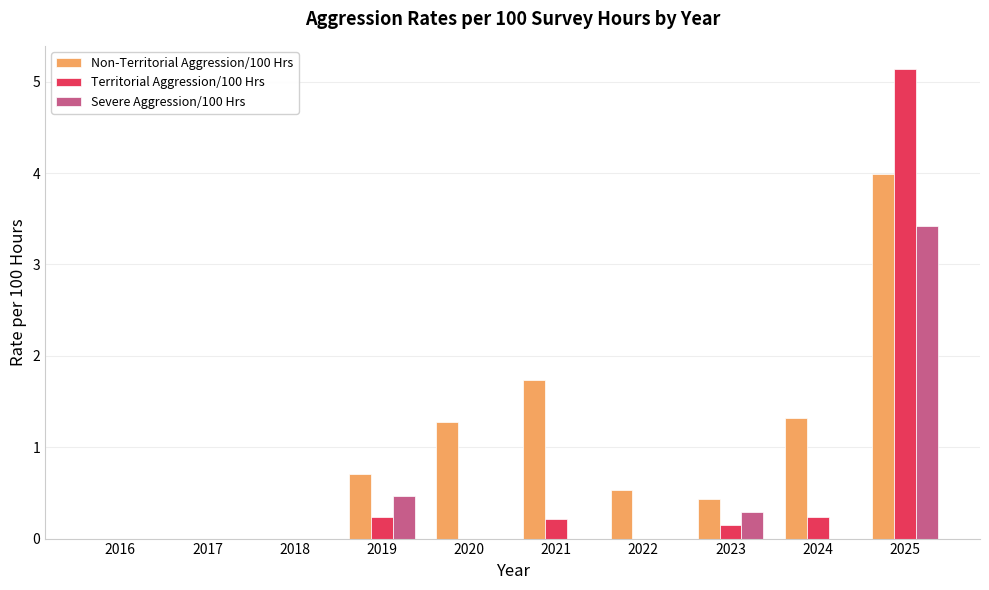

What is the average value of the Non-Territorial Aggression/100 Hrs series?

1.0